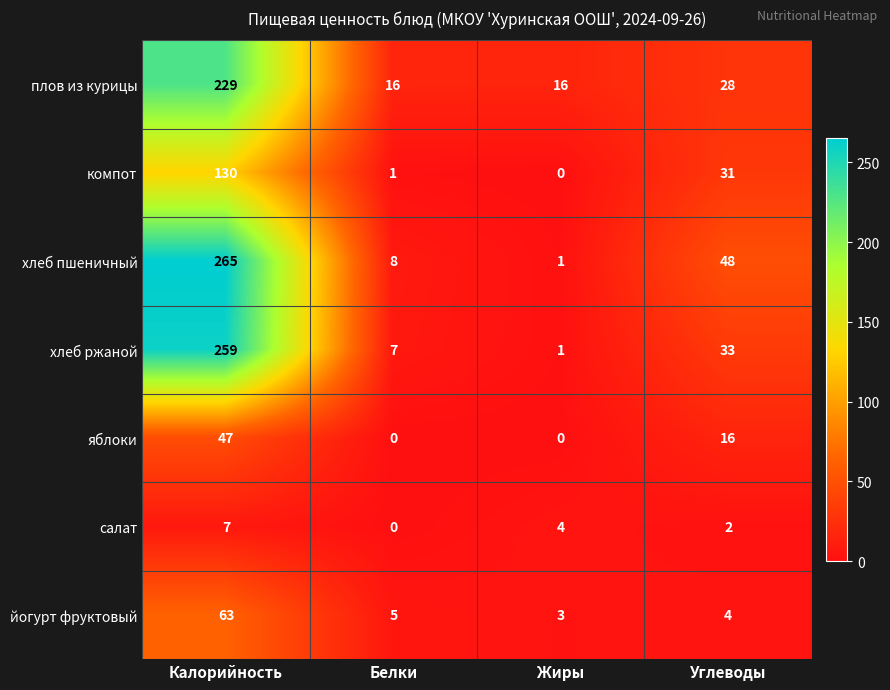

Reading left to right, what are all the values shown in this chart?

плов из курицы: Калорийность=229	Белки=16	Жиры=16	Углеводы=28
компот: Калорийность=130	Белки=1	Жиры=0	Углеводы=31
хлеб пшеничный: Калорийность=265	Белки=8	Жиры=1	Углеводы=48
хлеб ржаной: Калорийность=259	Белки=7	Жиры=1	Углеводы=33
яблоки: Калорийность=47	Белки=0	Жиры=0	Углеводы=16
салат: Калорийность=7	Белки=0	Жиры=4	Углеводы=2
йогурт фруктовый: Калорийность=63	Белки=5	Жиры=3	Углеводы=4